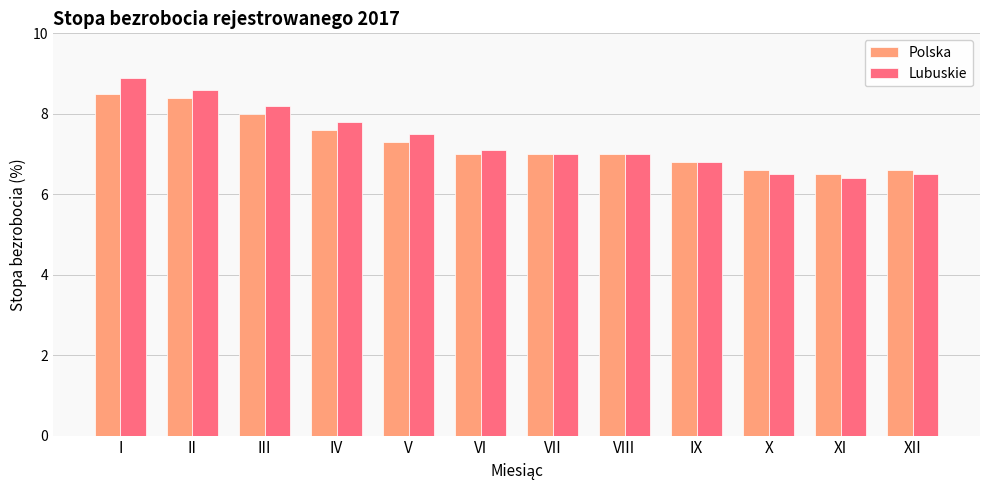

The Polska series shows 2.3 at IV. True or false?

False